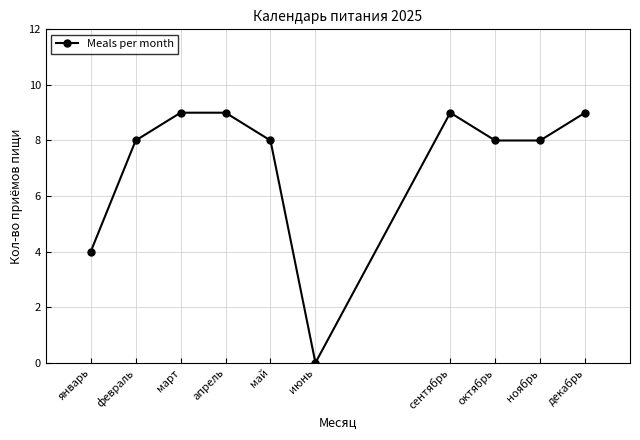

What value does the data have at апрель?

9